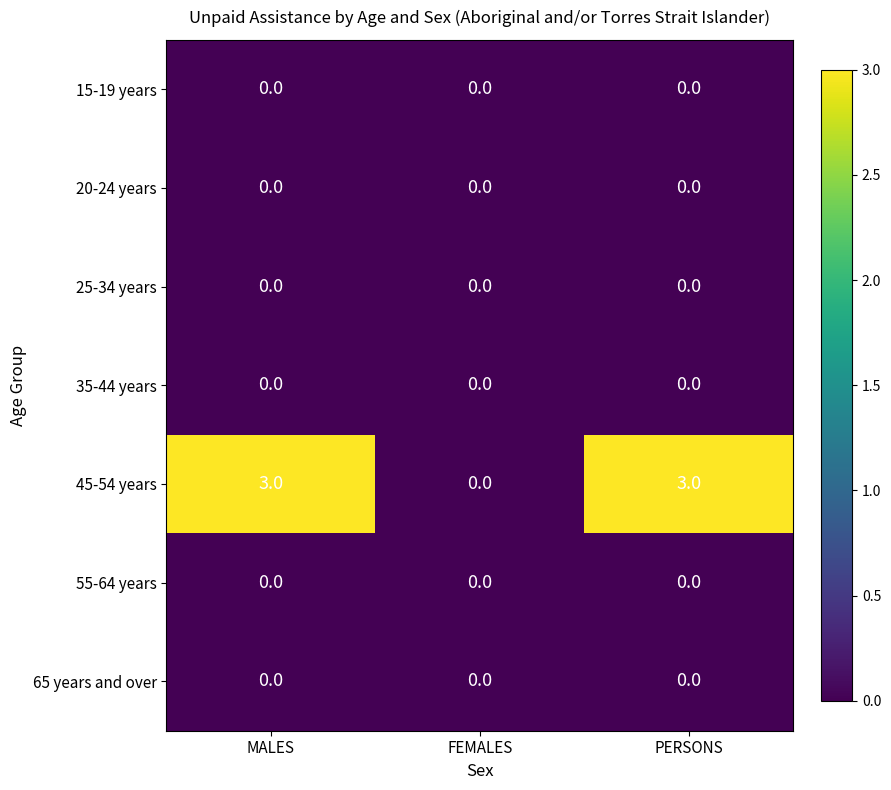

What is the difference between the second highest and minimum values in the 45-54 years series?

3